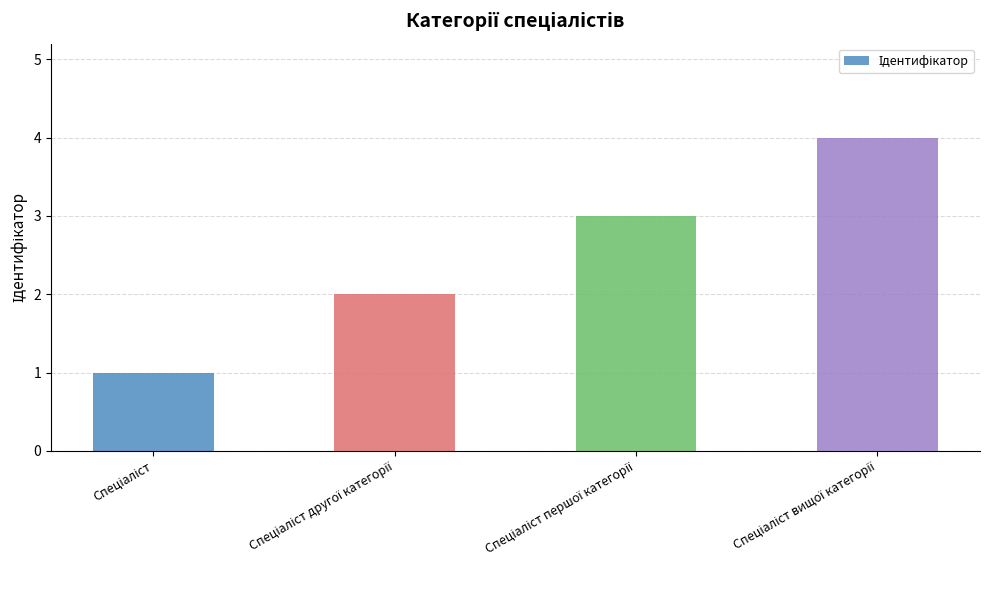

What is the difference between the maximum and minimum values?

3